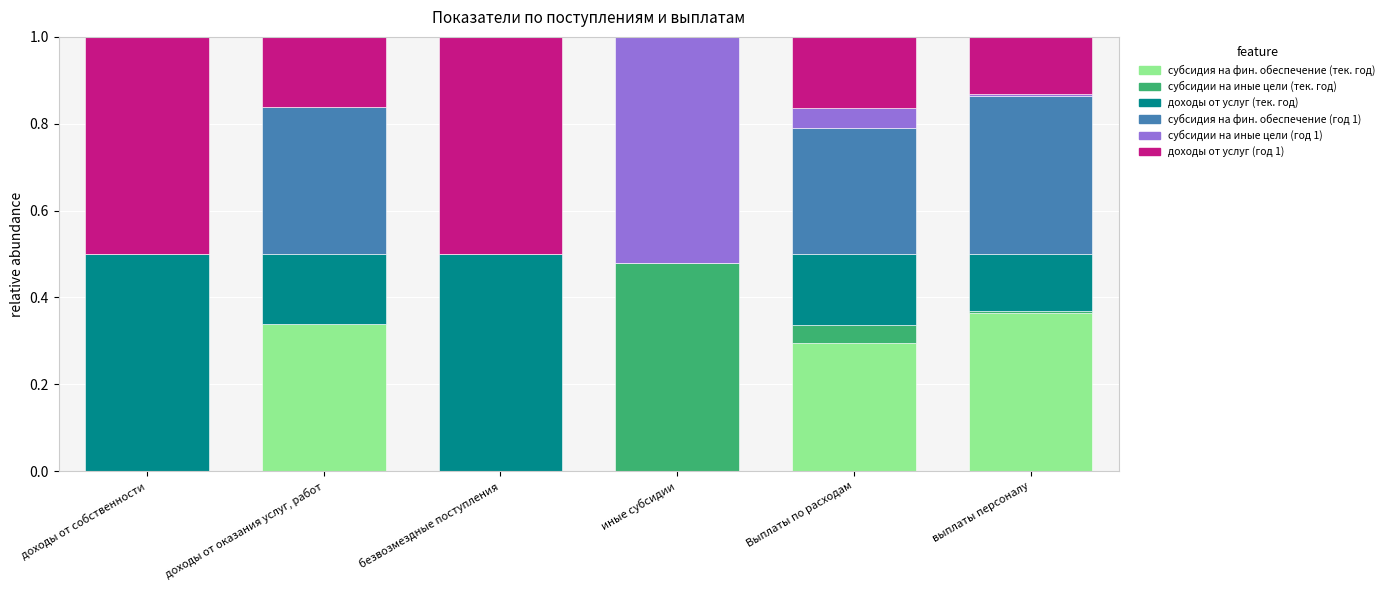

What is the total value across all series at Выплаты по расходам?

1.0